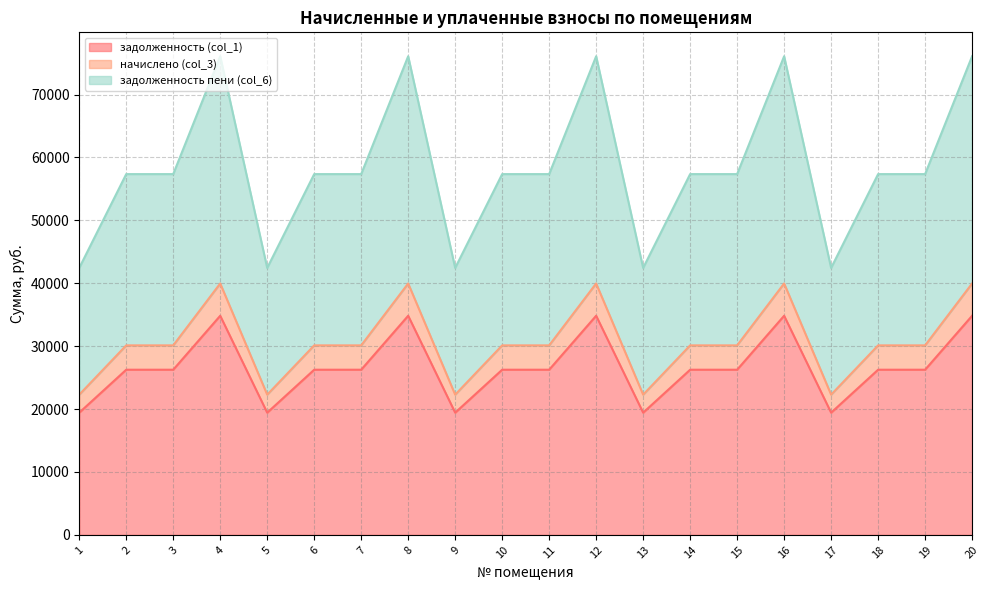

Reading right to left, transcribe all the data shown in this chart.

задолженность (col_1): 20=34833.3	19=26257.2	18=26257.2	17=19428.3	16=34833.3	15=26257.2	14=26257.2	13=19428.3	12=34833.3	11=26257.2	10=26257.2	9=19428.3	8=34833.3	7=26257.2	6=26257.2	5=19428.3	4=34833.3	3=26257.2	2=26257.2	1=19428.3
начислено (col_3): 20=39965.7	19=30126.0	18=30126.0	17=22290.9	16=39965.7	15=30126.0	14=30126.0	13=22290.9	12=39965.7	11=30126.0	10=30126.0	9=22290.9	8=39965.7	7=30126.0	6=30126.0	5=22290.9	4=39965.7	3=30126.0	2=30126.0	1=22290.9
задолженность пени (col_6): 20=76082.1	19=57350.4	18=57350.4	17=42434.8	16=76082.1	15=57350.4	14=57350.4	13=42434.8	12=76082.1	11=57350.4	10=57350.4	9=42434.8	8=76082.1	7=57350.4	6=57350.4	5=42434.8	4=76082.1	3=57350.4	2=57350.4	1=42434.8